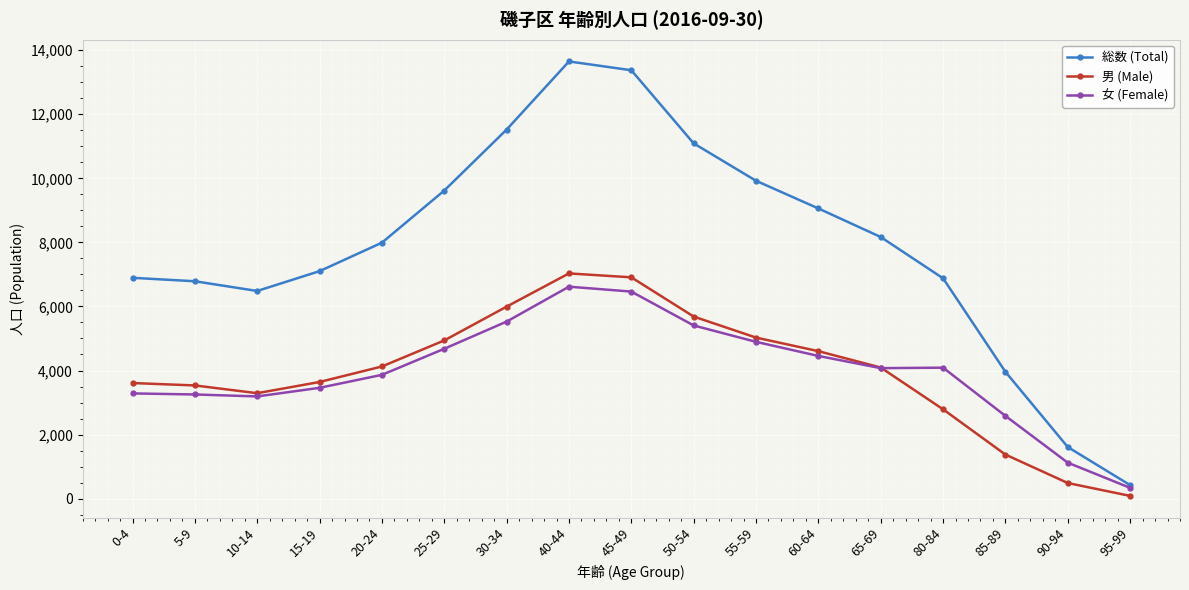

Which series has the widest spread of values?

総数 (Total)